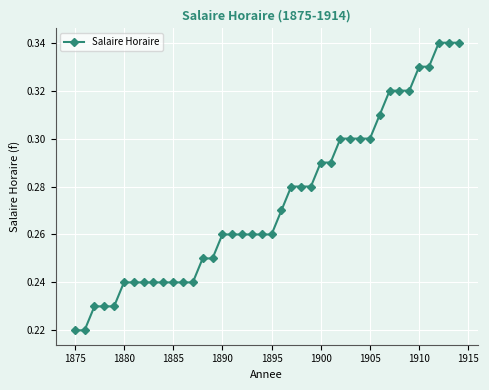

Count the values in the range 0 to 1.

40